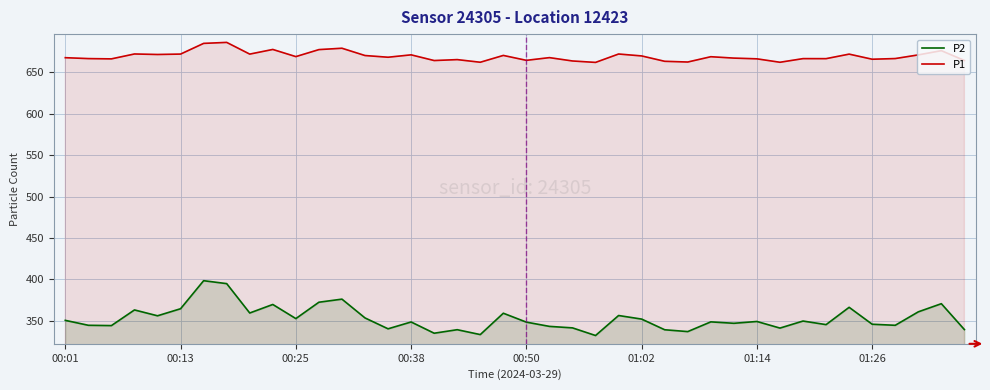

Which series has the largest range (max minus min)?

P2